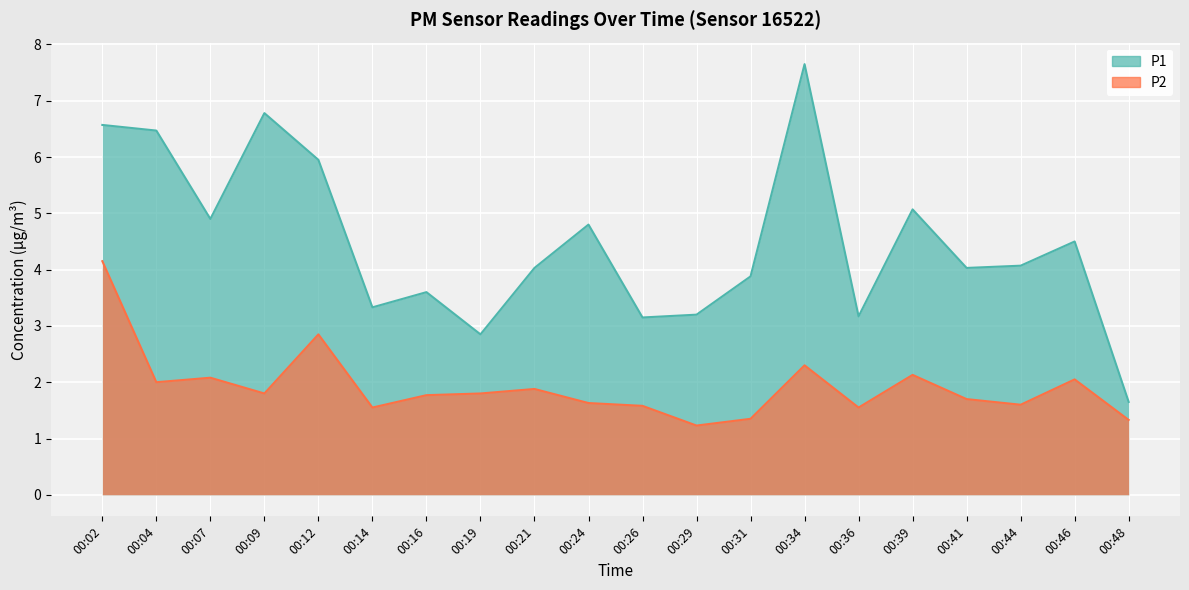

At which category does P1 reach its first local peak?

00:09